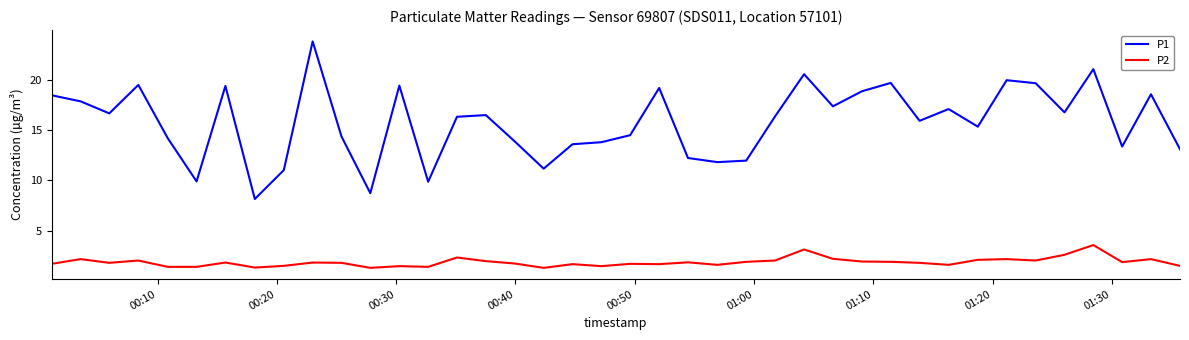

What are all the series names shown in the legend?

P1, P2